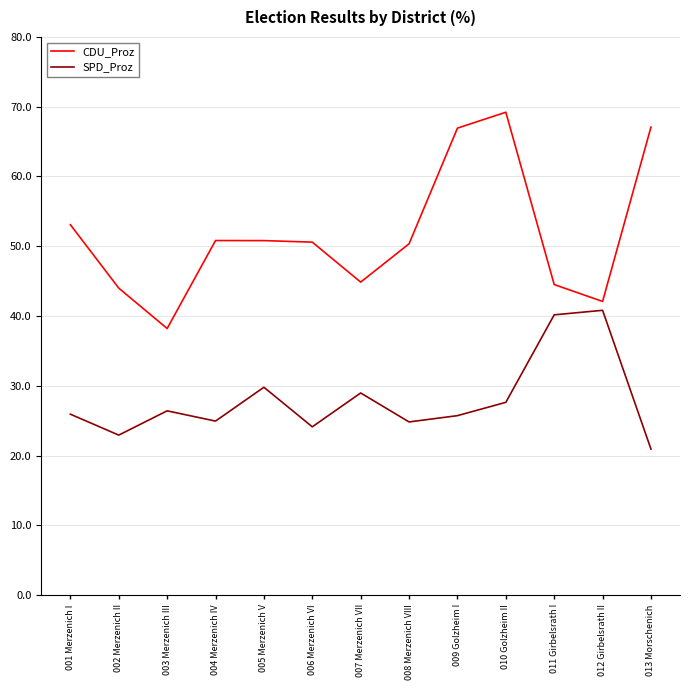

Where is the first local minimum for SPD_Proz?

002 Merzenich II